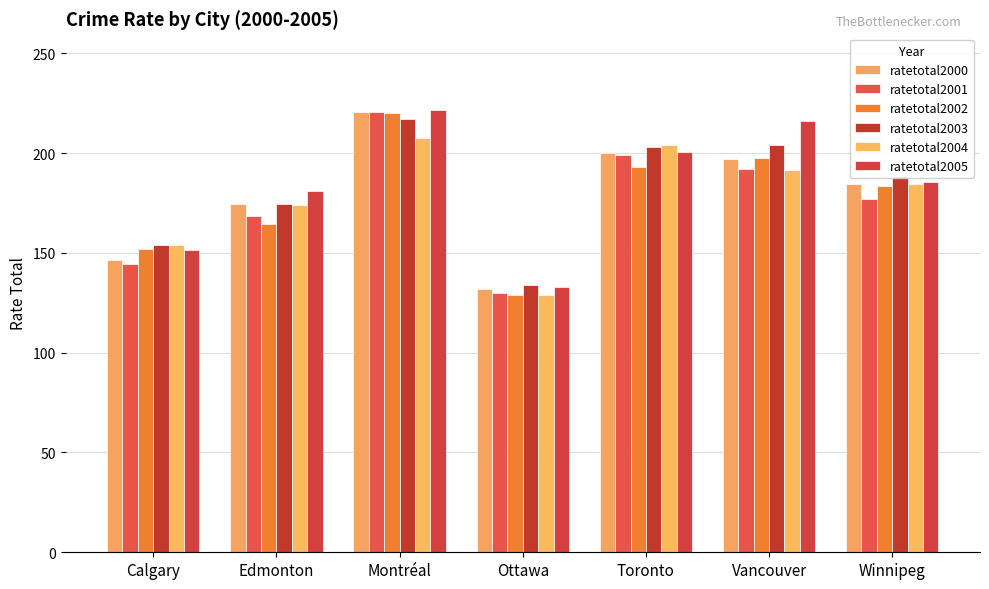

True or false: ratetotal2000 has a value of 58.8 at Ottawa.

False